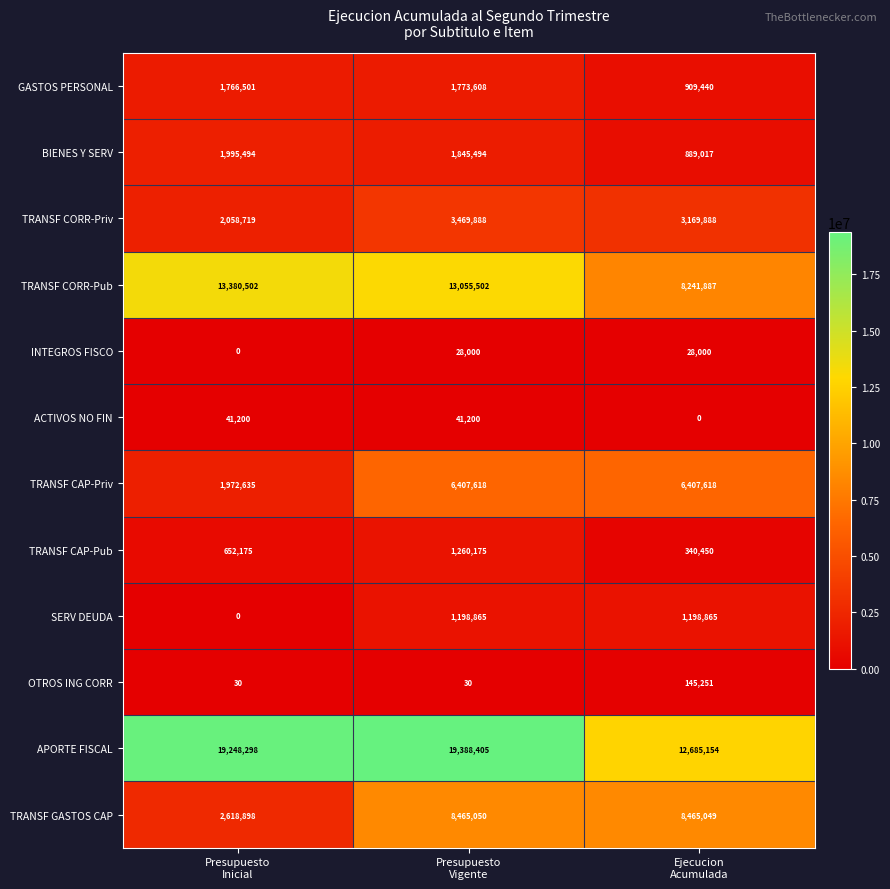

What is the difference between the highest and lowest values at Ejecucion
Acumulada?

12685154